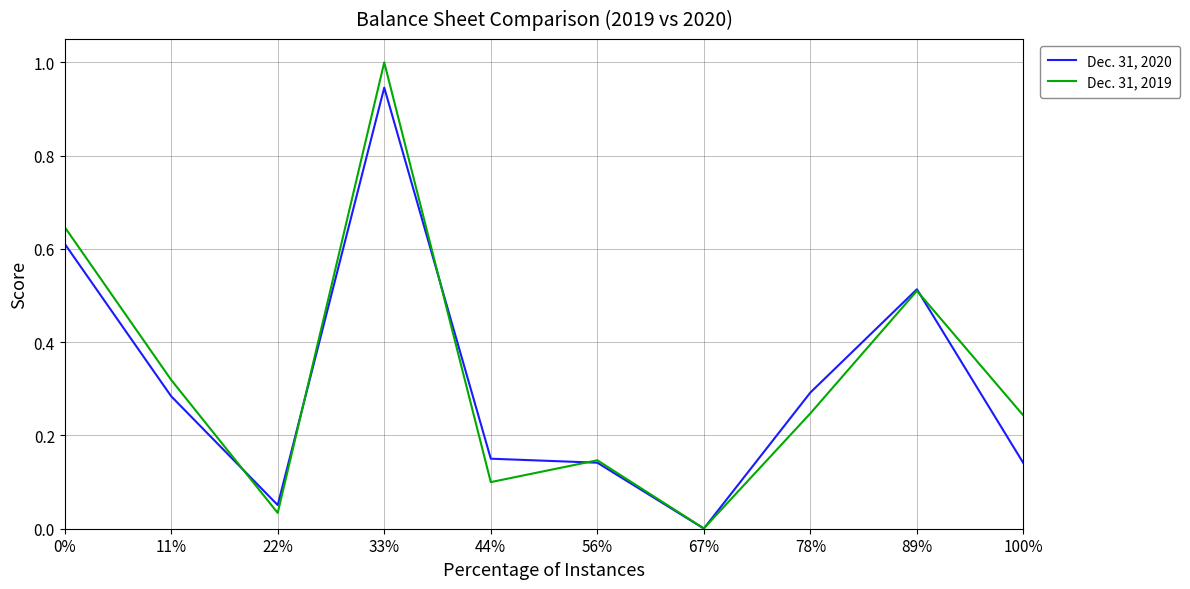

Read the Dec. 31, 2019 value at 33%.

1.0